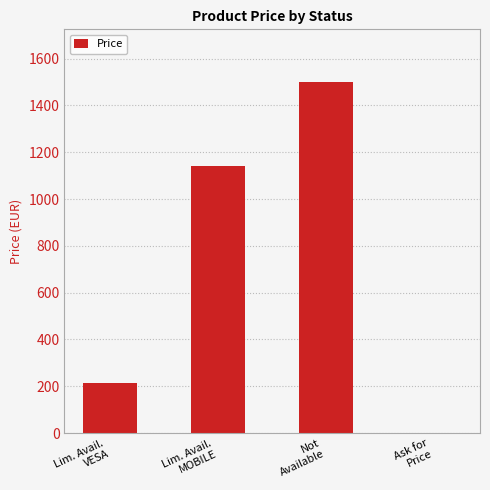

Reading right to left, transcribe all the data shown in this chart.

Ask for
Price=0	Not
Available=1500	Lim. Avail.
MOBILE=1140	Lim. Avail.
VESA=216